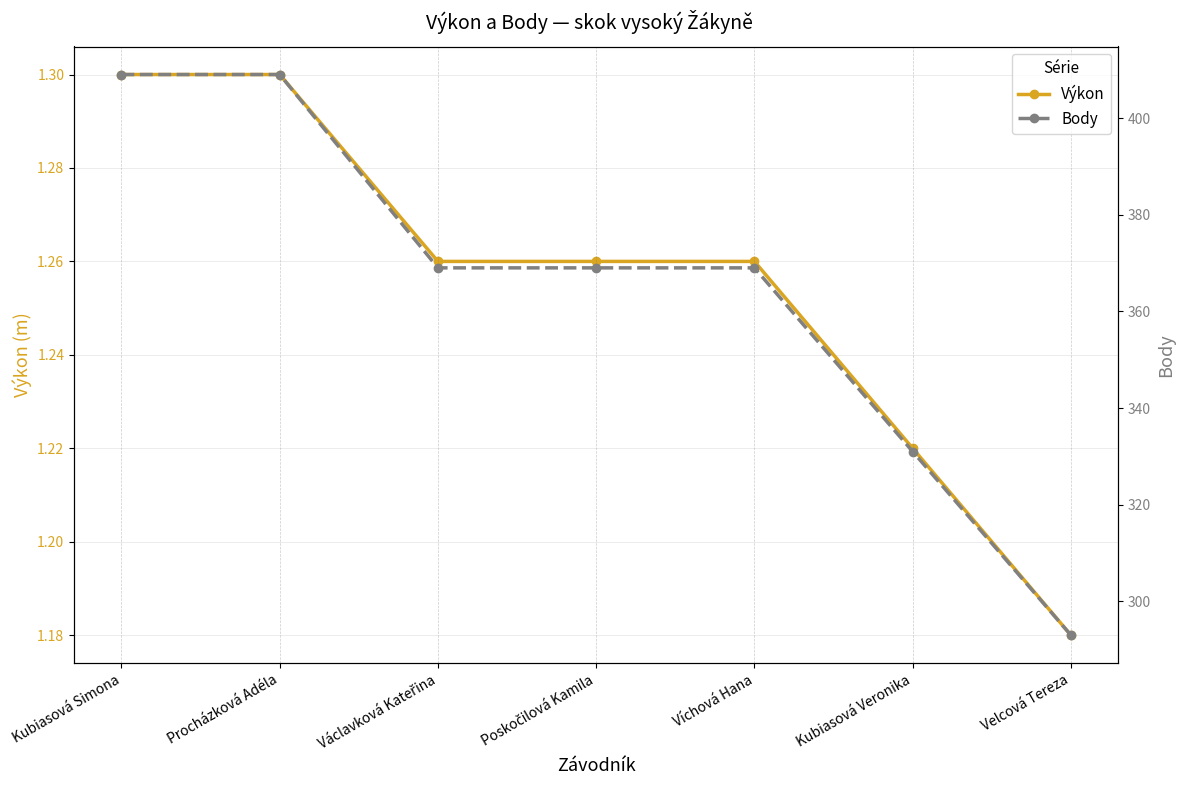

Reading left to right, list all the values displayed in this chart.

Výkon: Kubiasová Simona=1.3	Procházková Adéla=1.3	Václavková Kateřina=1.3	Poskočilová Kamila=1.3	Víchová Hana=1.3	Kubiasová Veronika=1.2	Velcová Tereza=1.2
Body: Kubiasová Simona=409.0	Procházková Adéla=409.0	Václavková Kateřina=369.0	Poskočilová Kamila=369.0	Víchová Hana=369.0	Kubiasová Veronika=331.0	Velcová Tereza=293.0